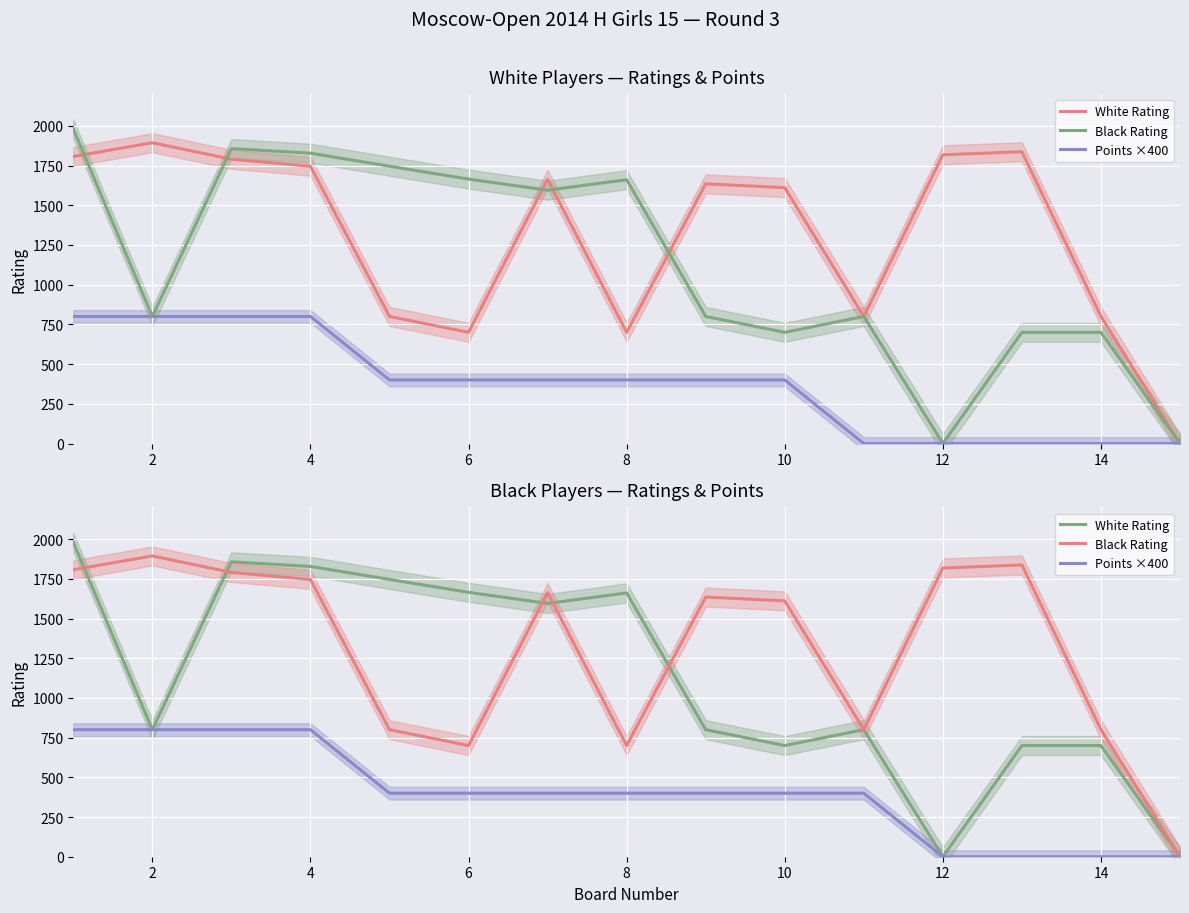

What is the maximum value for Black Rating?

1894